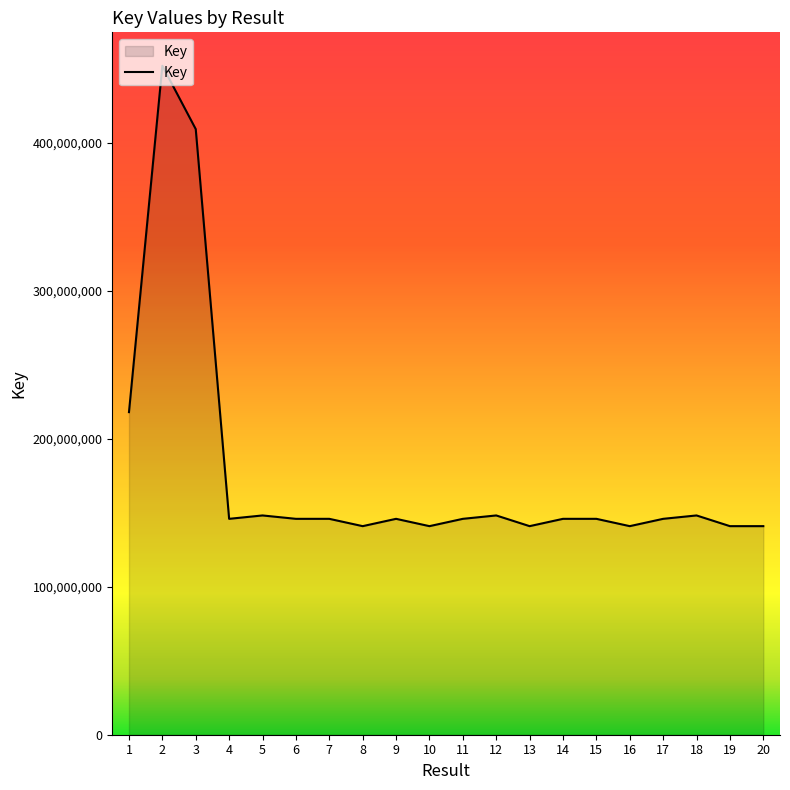

What is the approximate value at 5, to the nearest 50?

148253600